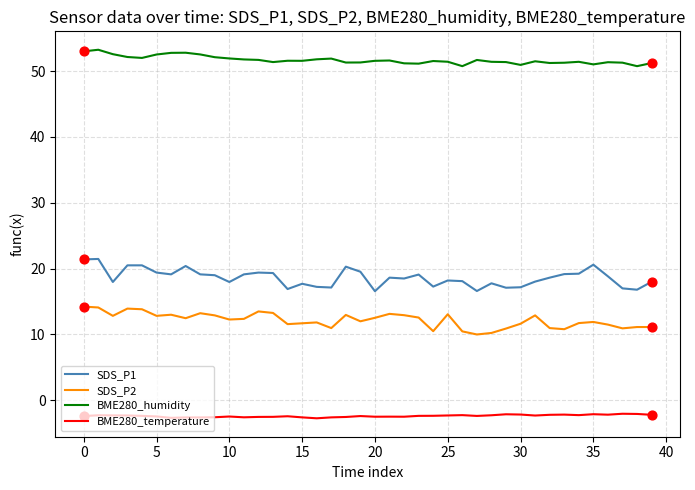

At how many categories does at least one series exceed 27?

40